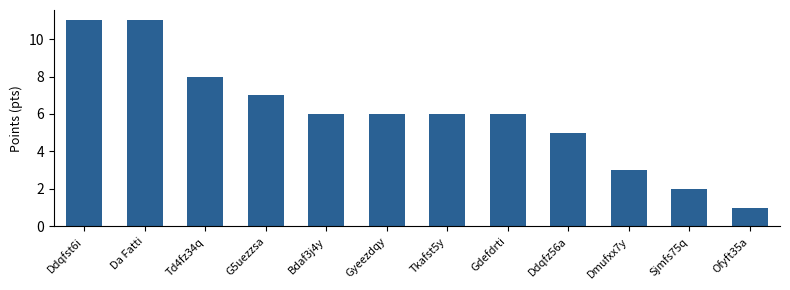

How many bars are there in total?

12